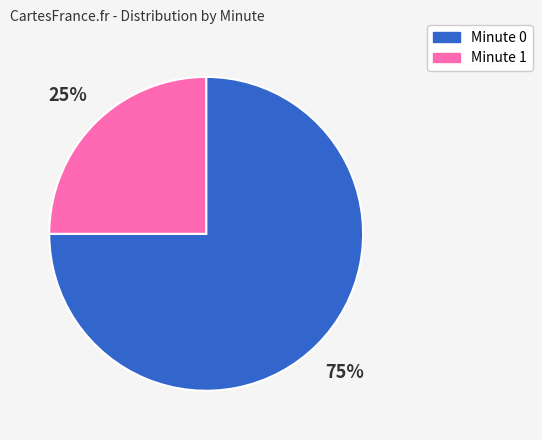

To the nearest percent, what is the average slice percentage?

50%